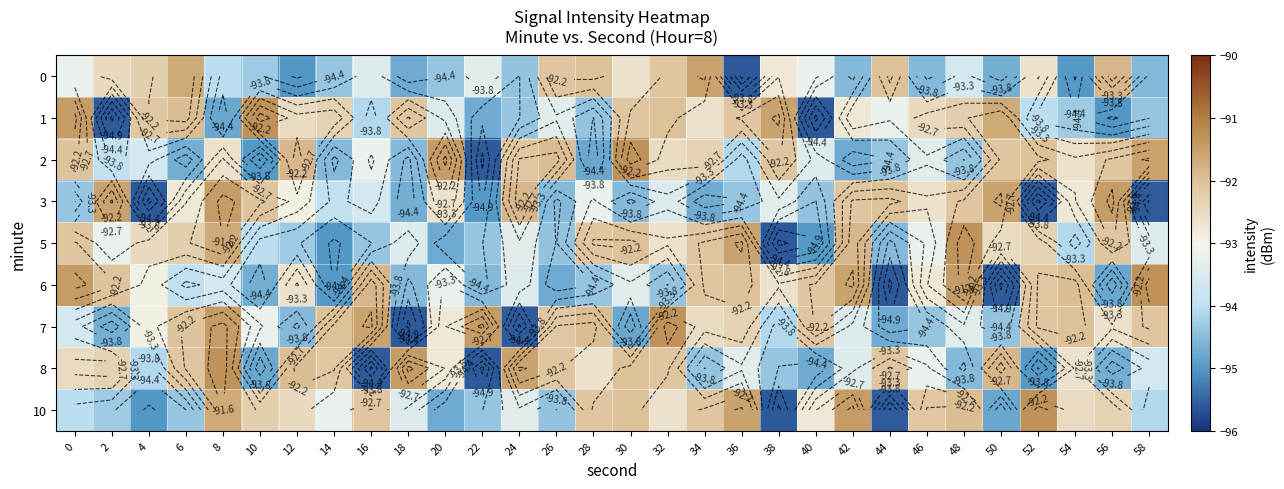

Is it true that 1 equals -93.2 at 44?

True